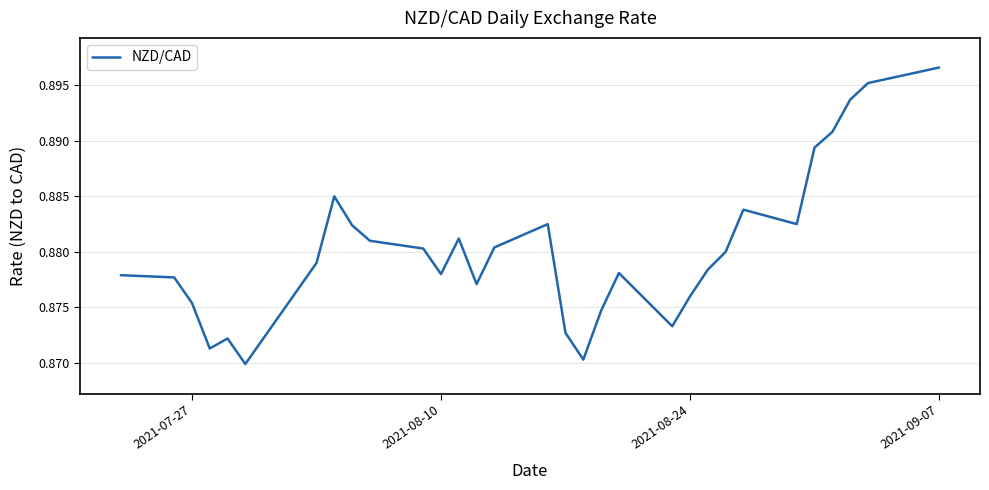

What is the sum of all values?

27.3